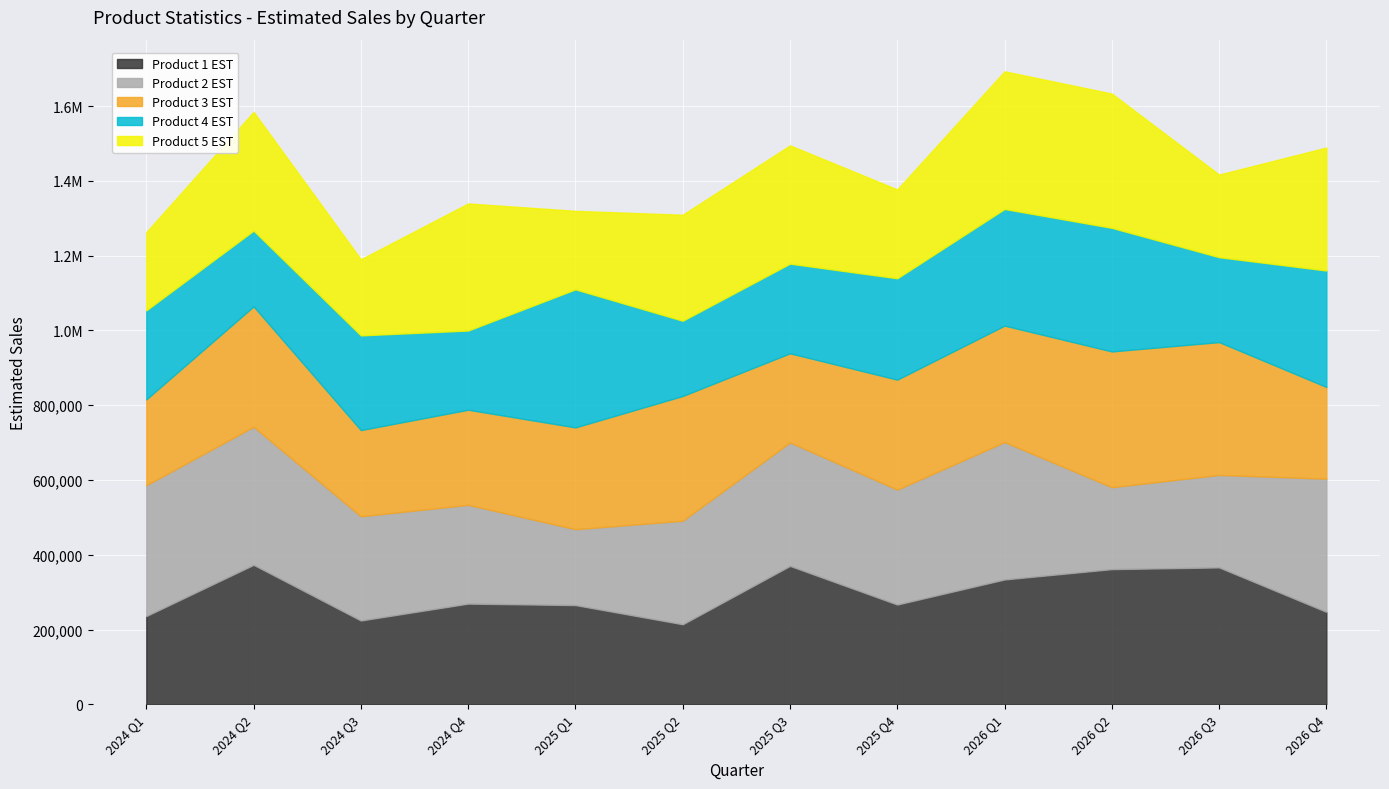

Where is the first local maximum for Product 4 EST?

2024 Q3